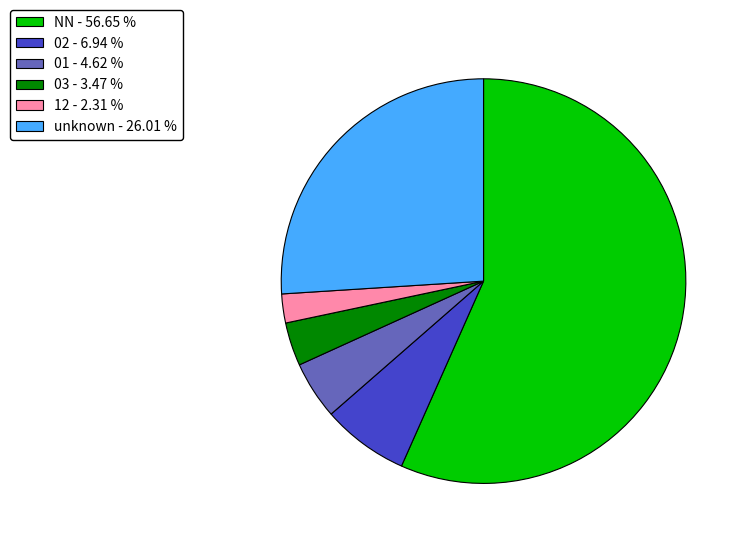

Which category has the smallest portion of the pie?

12 - 2.31 %